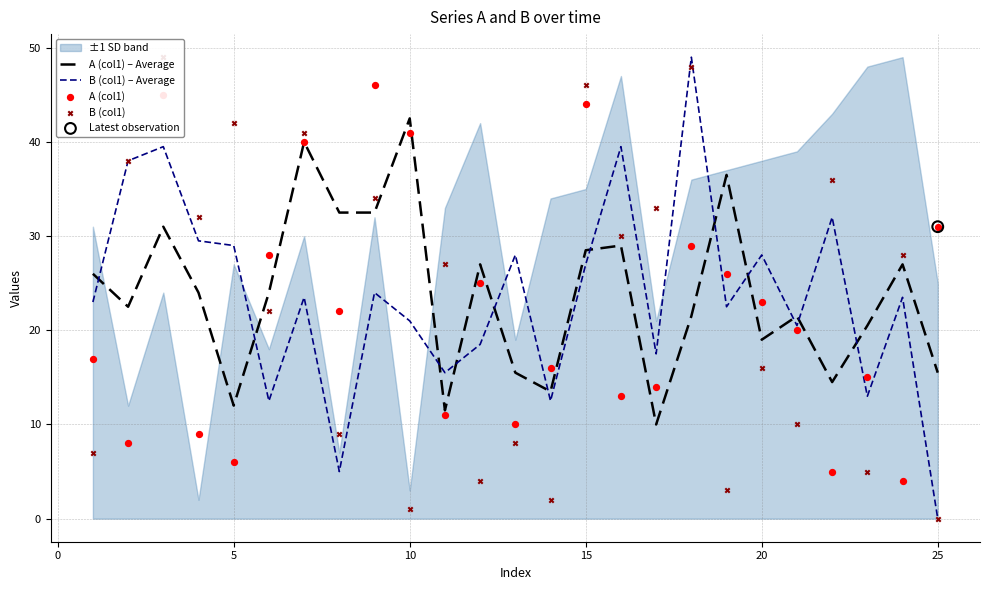

Which series contains the highest Y value?

B (col1) – Average